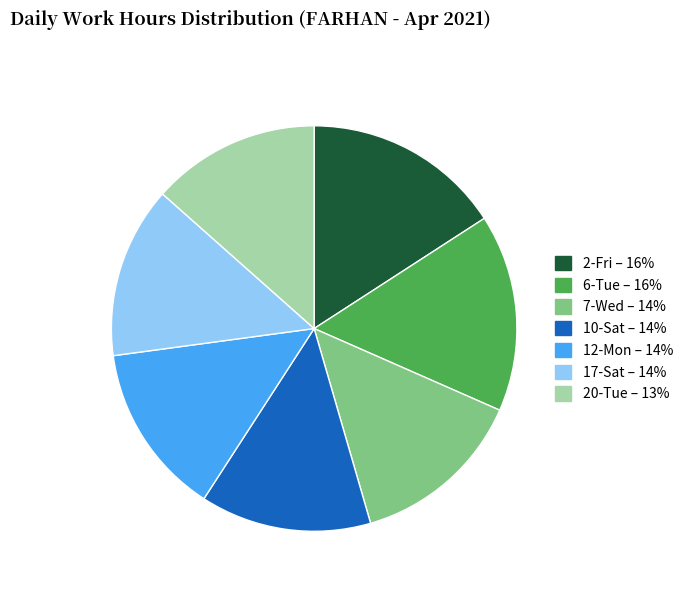

How many segments does this pie chart have?

7